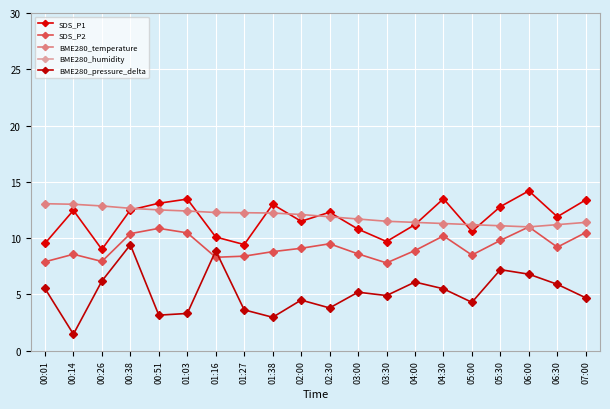

What are all the series names shown in the legend?

SDS_P1, SDS_P2, BME280_temperature, BME280_humidity, BME280_pressure_delta